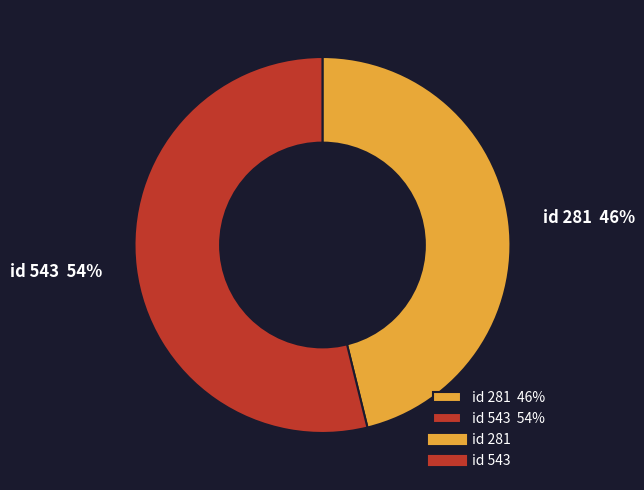

To the nearest percent, what is the difference between the largest and smallest slice percentages?

8%